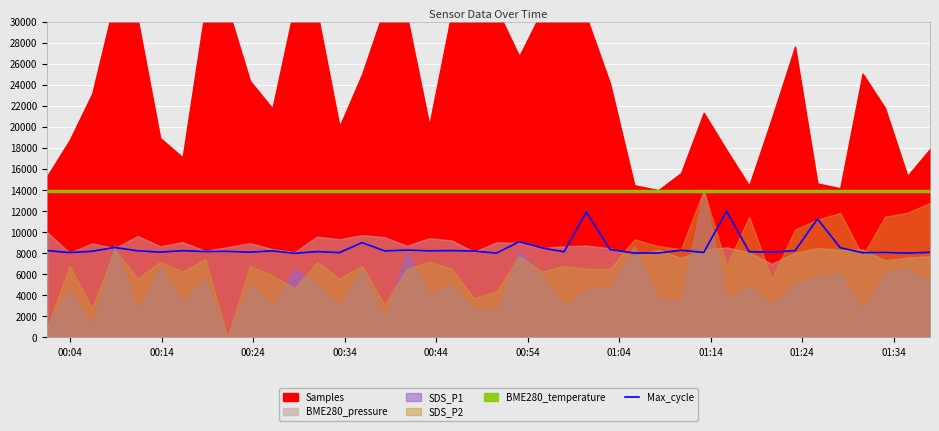

What is the minimum value for Max_cycle?

8000.0